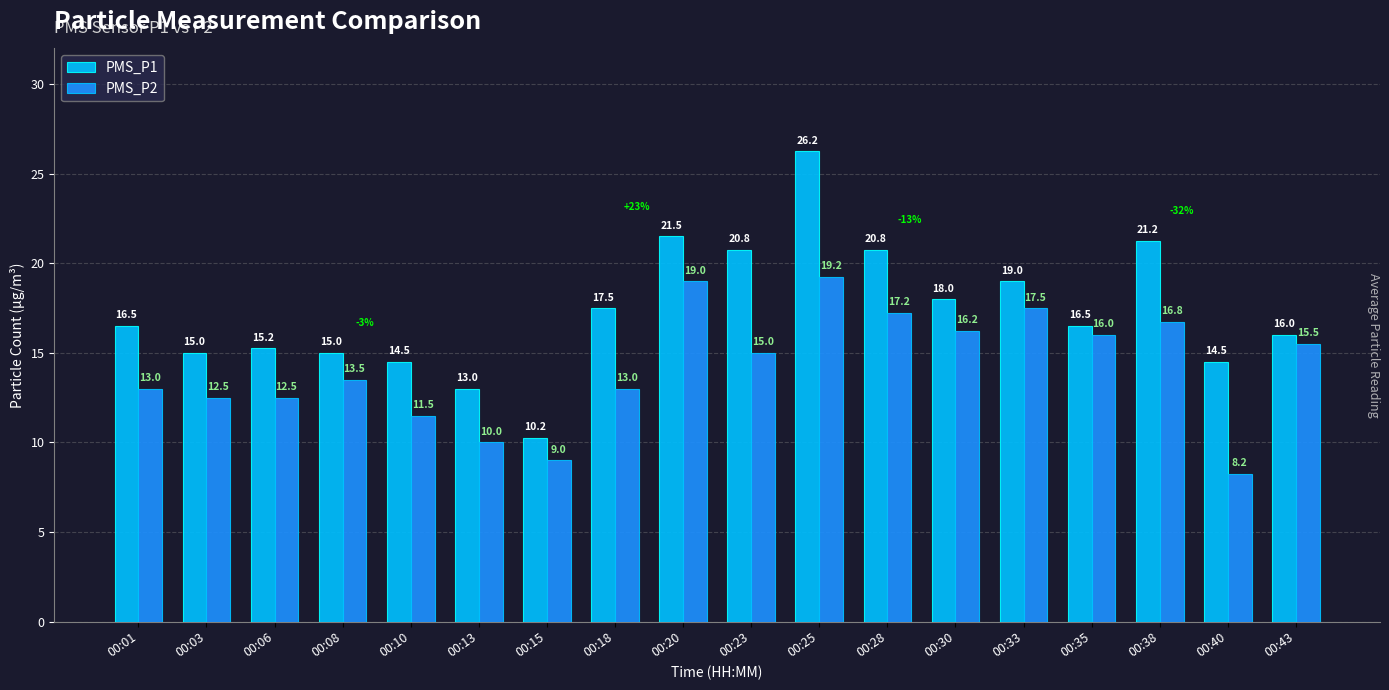

Which category has the lowest value across all series?

00:40